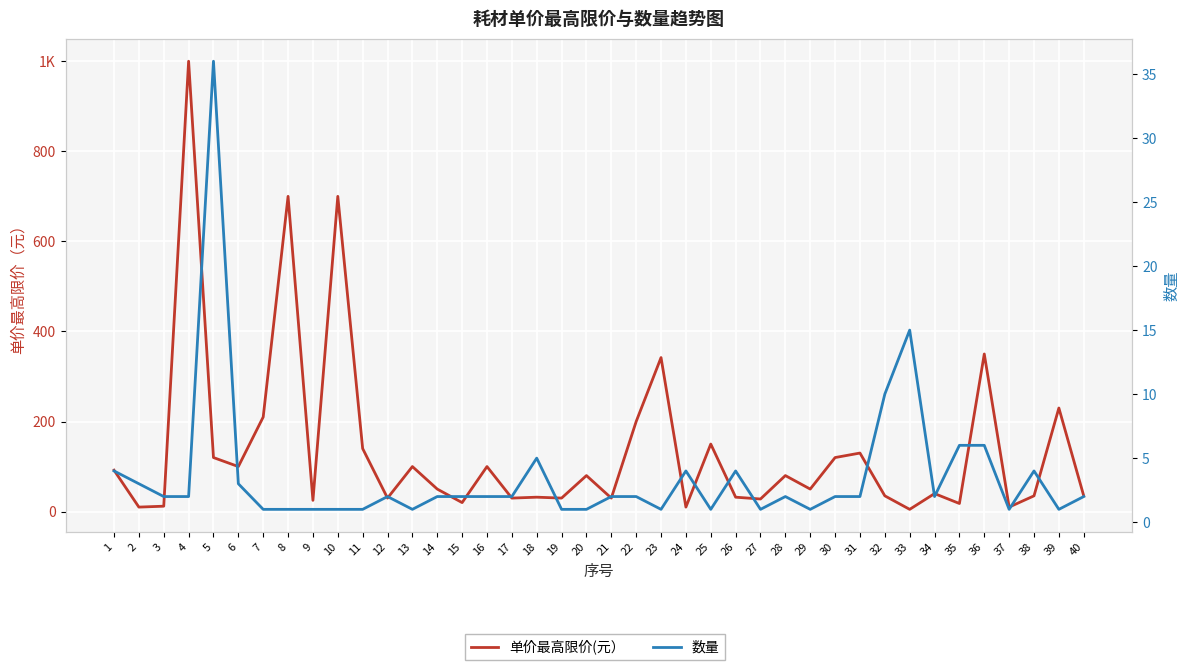

Which label corresponds to the largest value in the chart?

4